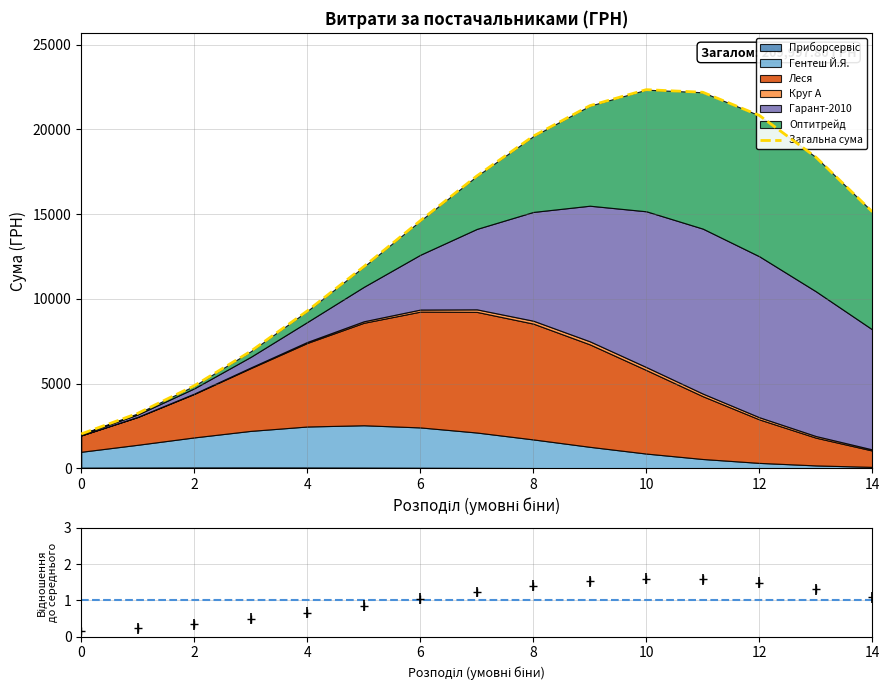

Which has a higher value, 4 or 6?

6